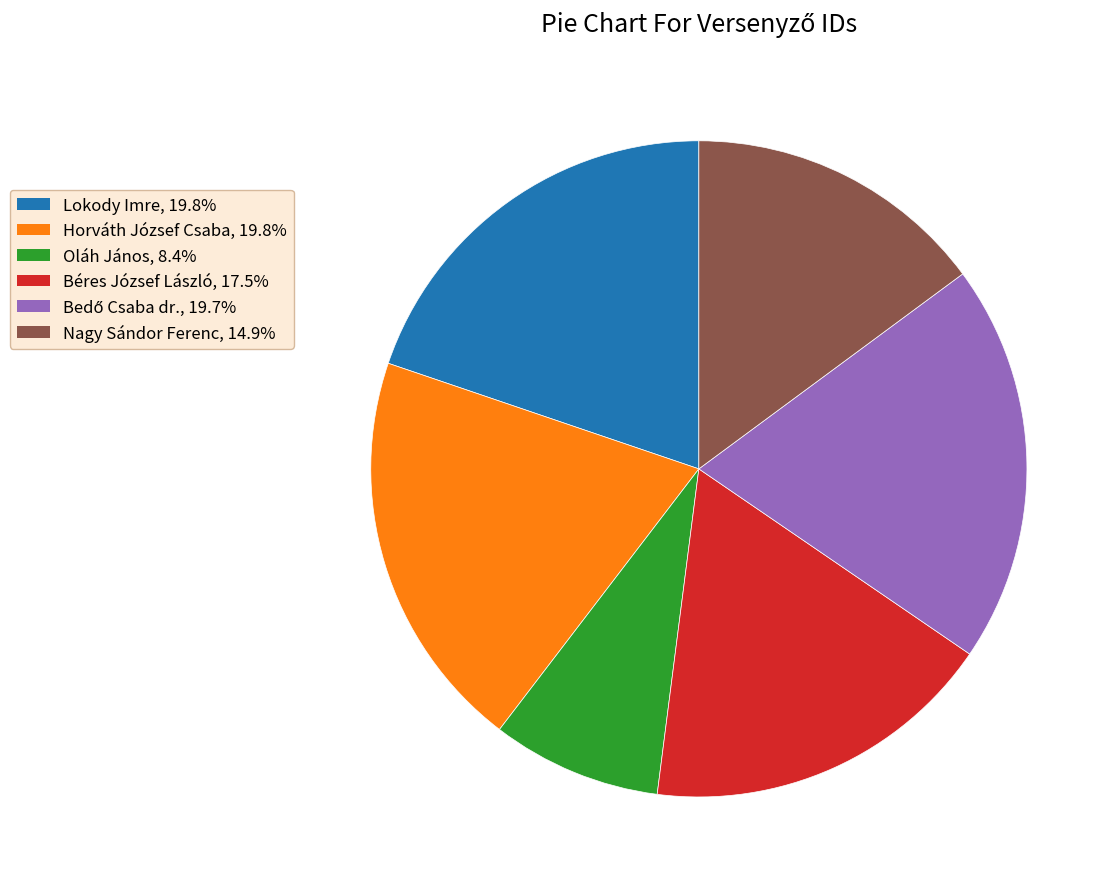

Does Horváth József Csaba, 19.8% account for over 50% of the chart?

No